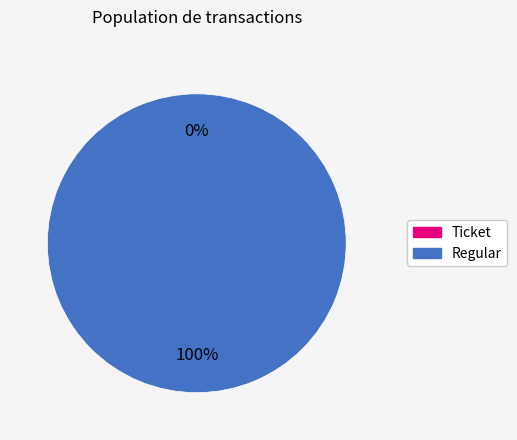

Which slice is the smallest?

Ticket